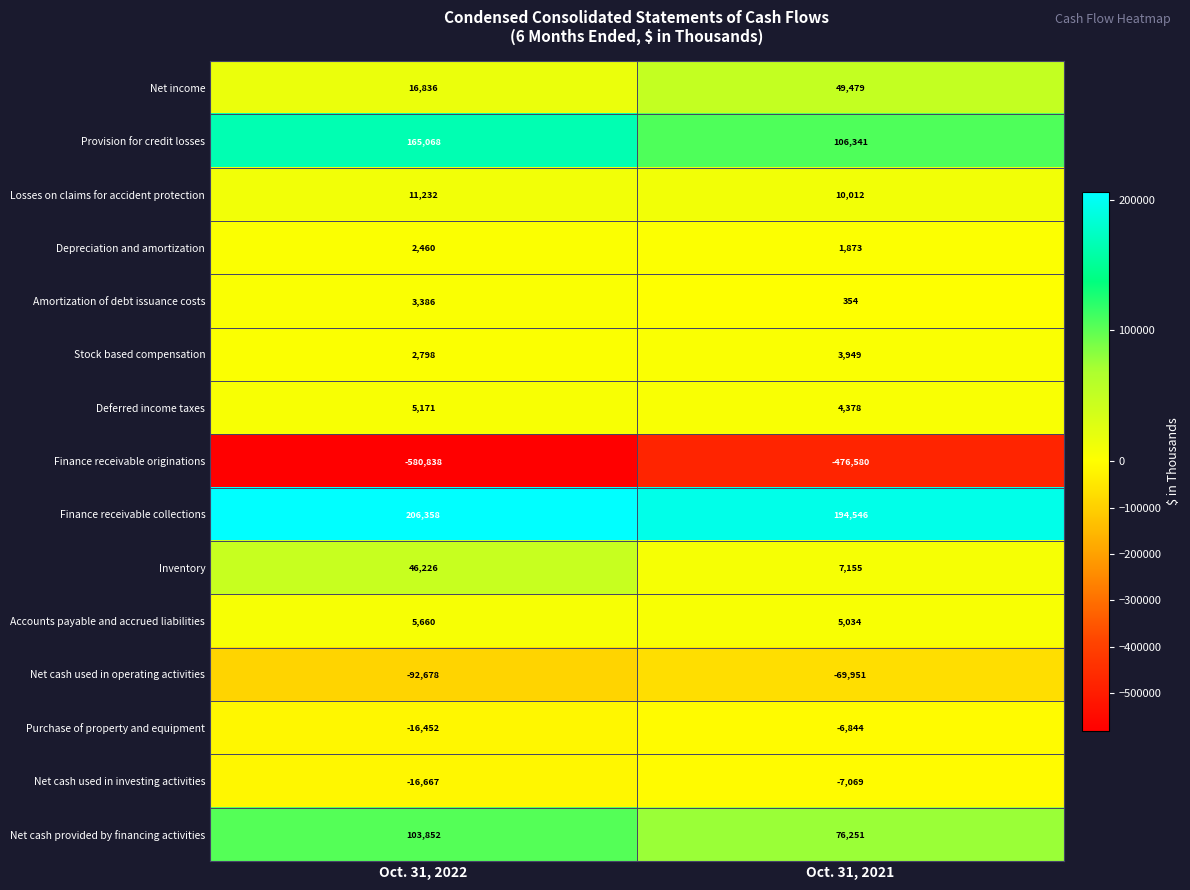

Reading left to right, extract all data points from this chart.

Net income: Oct. 31, 2022=16836	Oct. 31, 2021=49479
Provision for credit losses: Oct. 31, 2022=165068	Oct. 31, 2021=106341
Losses on claims for accident protection: Oct. 31, 2022=11232	Oct. 31, 2021=10012
Depreciation and amortization: Oct. 31, 2022=2460	Oct. 31, 2021=1873
Amortization of debt issuance costs: Oct. 31, 2022=3386	Oct. 31, 2021=354
Stock based compensation: Oct. 31, 2022=2798	Oct. 31, 2021=3949
Deferred income taxes: Oct. 31, 2022=5171	Oct. 31, 2021=4378
Finance receivable originations: Oct. 31, 2022=-580838	Oct. 31, 2021=-476580
Finance receivable collections: Oct. 31, 2022=206358	Oct. 31, 2021=194546
Inventory: Oct. 31, 2022=46226	Oct. 31, 2021=7155
Accounts payable and accrued liabilities: Oct. 31, 2022=5660	Oct. 31, 2021=5034
Net cash used in operating activities: Oct. 31, 2022=-92678	Oct. 31, 2021=-69951
Purchase of property and equipment: Oct. 31, 2022=-16452	Oct. 31, 2021=-6844
Net cash used in investing activities: Oct. 31, 2022=-16667	Oct. 31, 2021=-7069
Net cash provided by financing activities: Oct. 31, 2022=103852	Oct. 31, 2021=76251